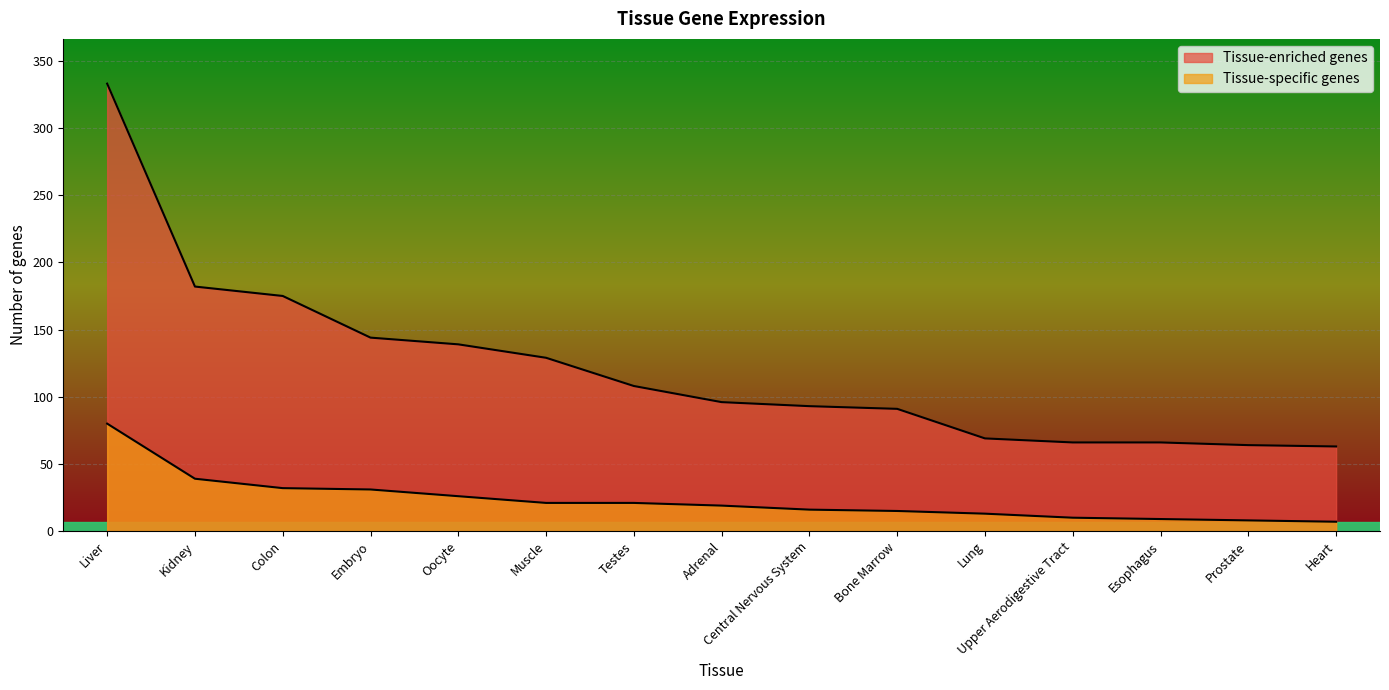

What is the difference between the highest and lowest values at Oocyte?

113